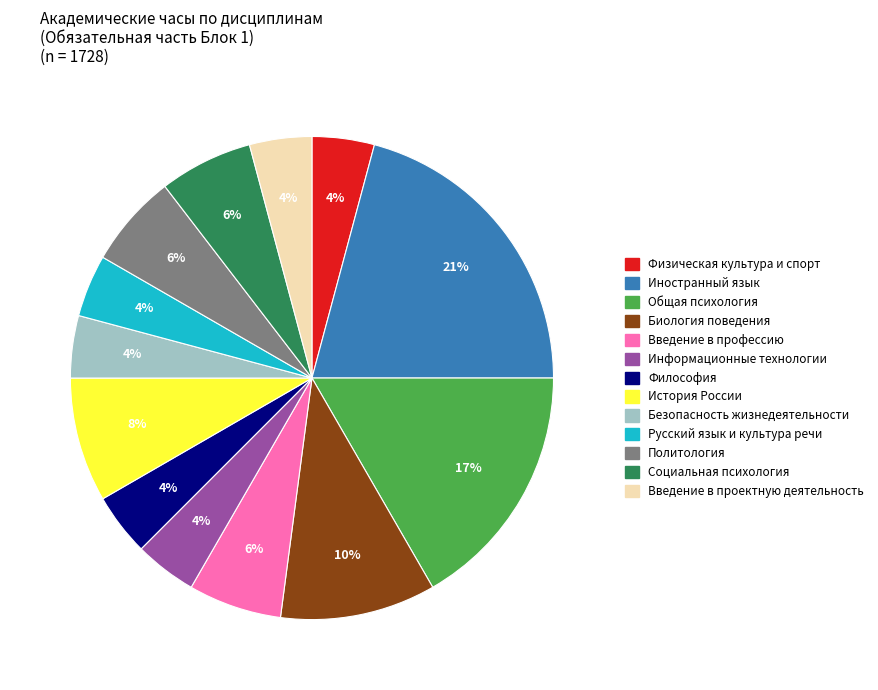

Does any single category account for the majority?

No